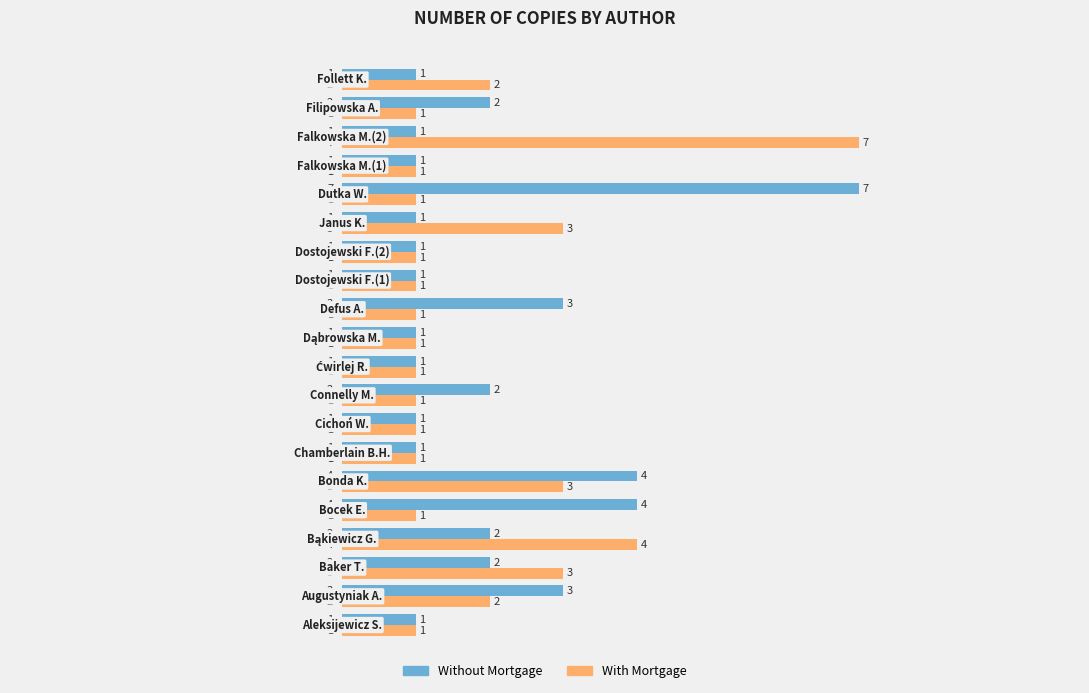

Which series has the largest total across all categories?

Without Mortgage